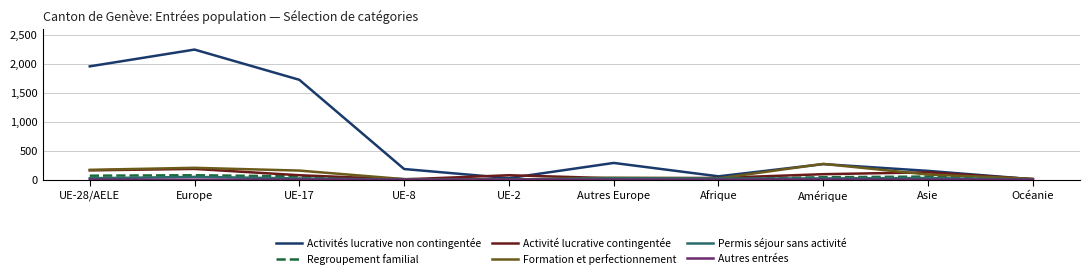

What value does the Permis séjour sans activité series have at Europe?

48